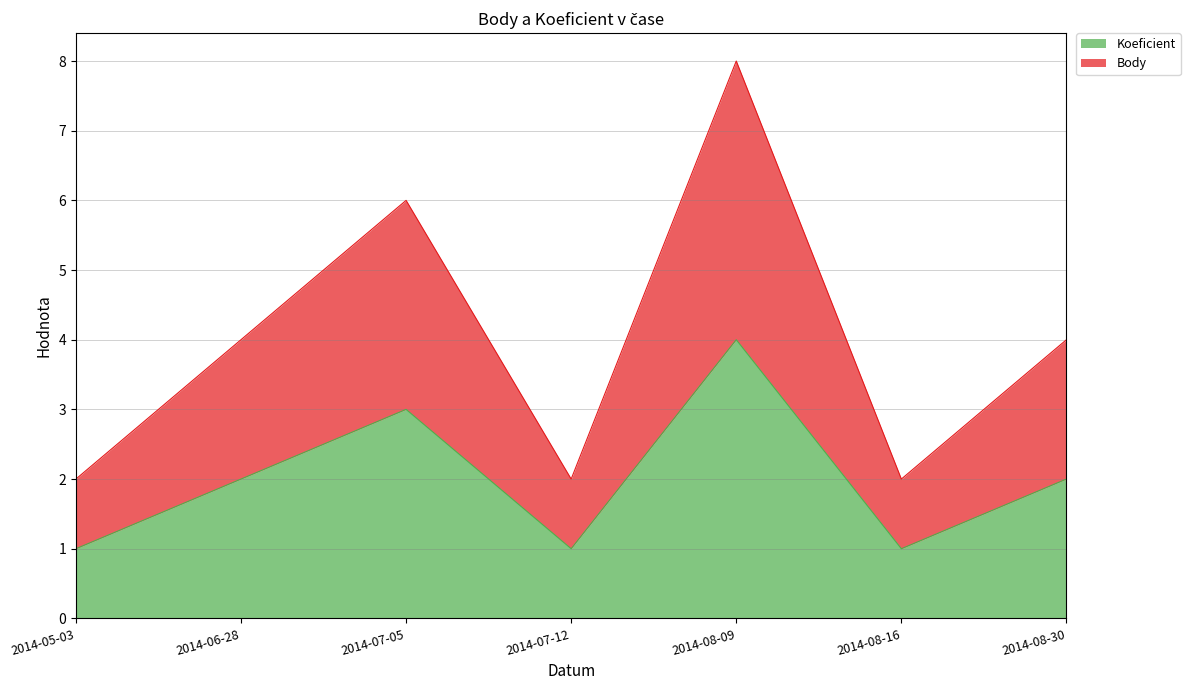

At 2014-08-16, list the series in order from largest to smallest.

Body, Koeficient